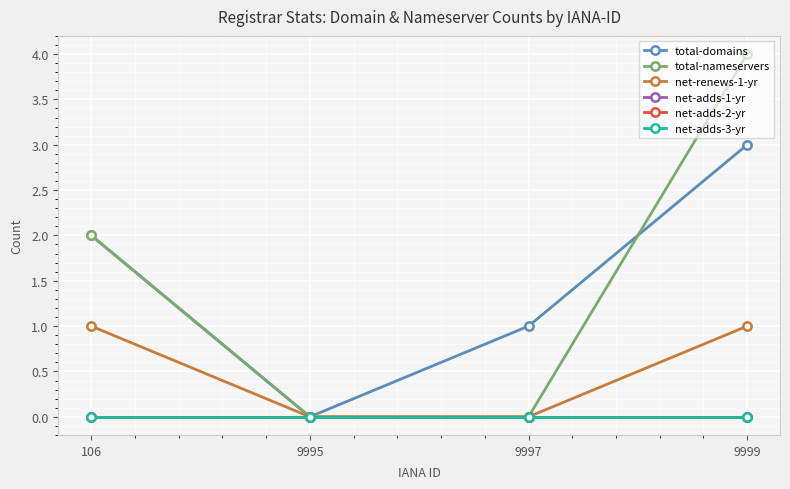

What is the sum of all net-renews-1-yr values?

2